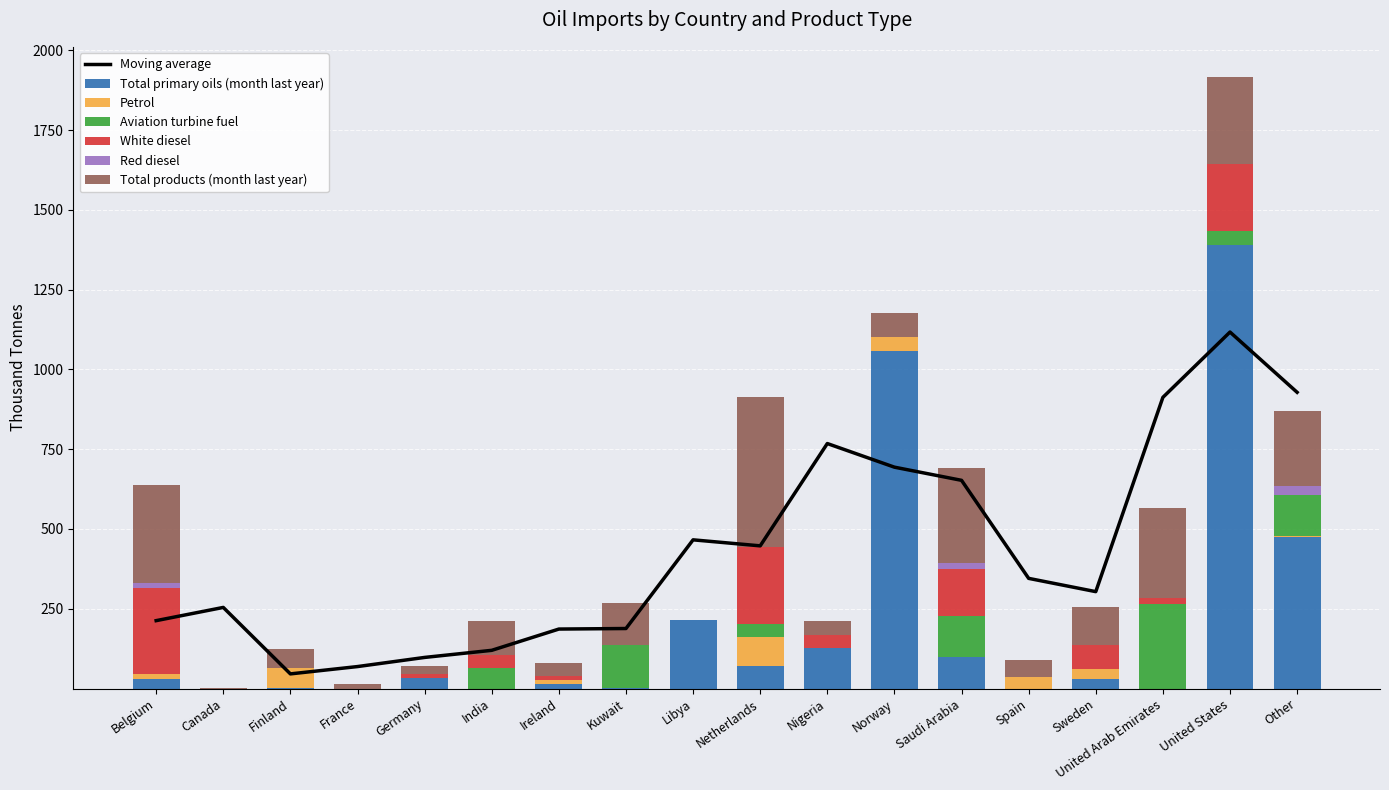

At which label does Red diesel reach its minimum?

Canada